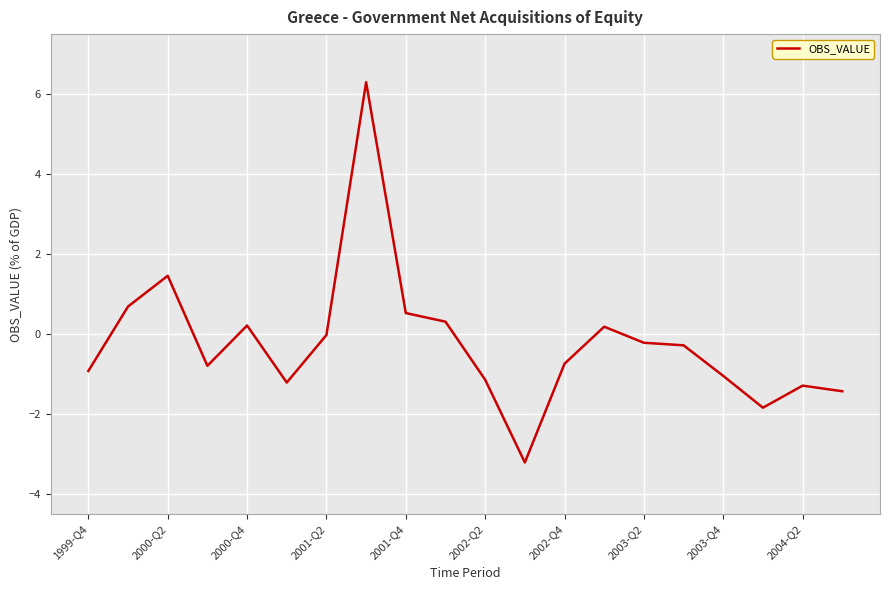

What is the minimum value shown in the chart?

-3.2